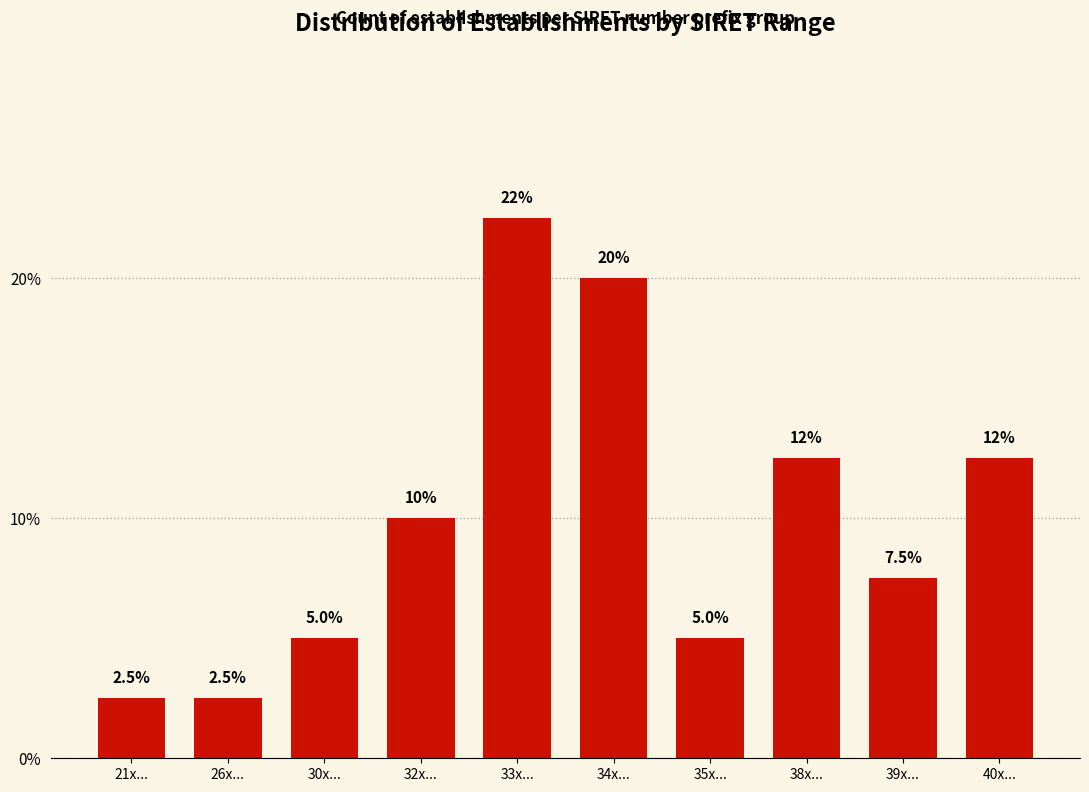

Reading right to left, extract all data points from this chart.

12.5	7.5	12.5	5.0	20.0	22.5	10.0	5.0	2.5	2.5